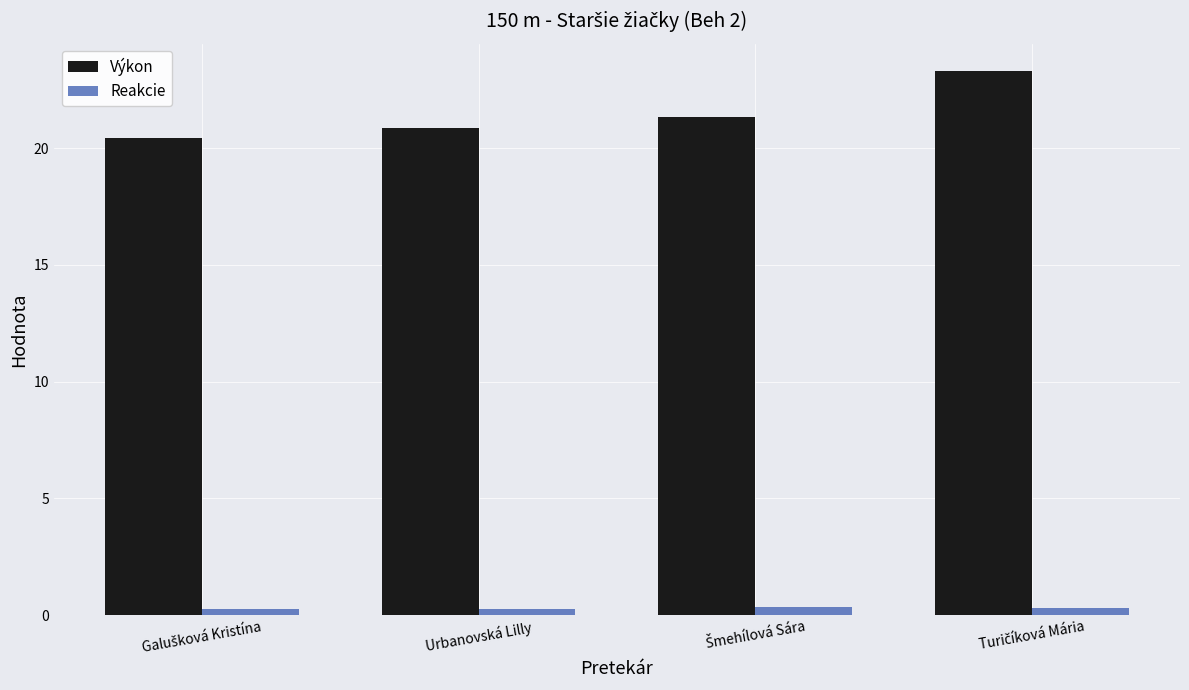

What is the sum of all Reakcie values?

1.2